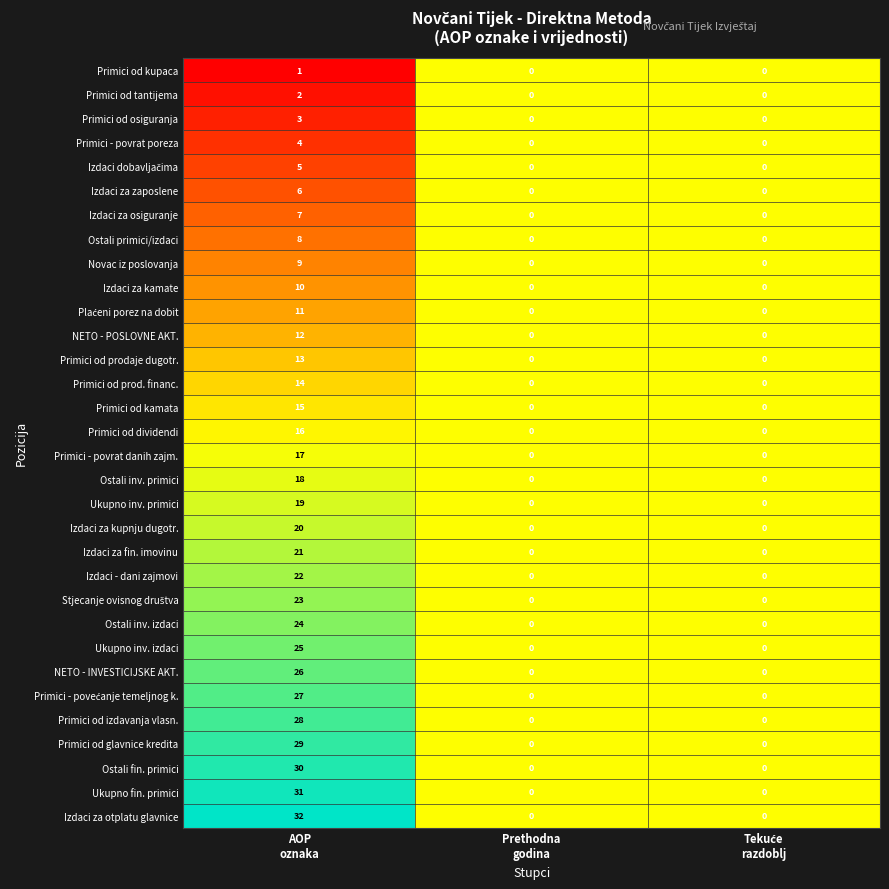

Which series has the largest total across all categories?

Izdaci za otplatu glavnice